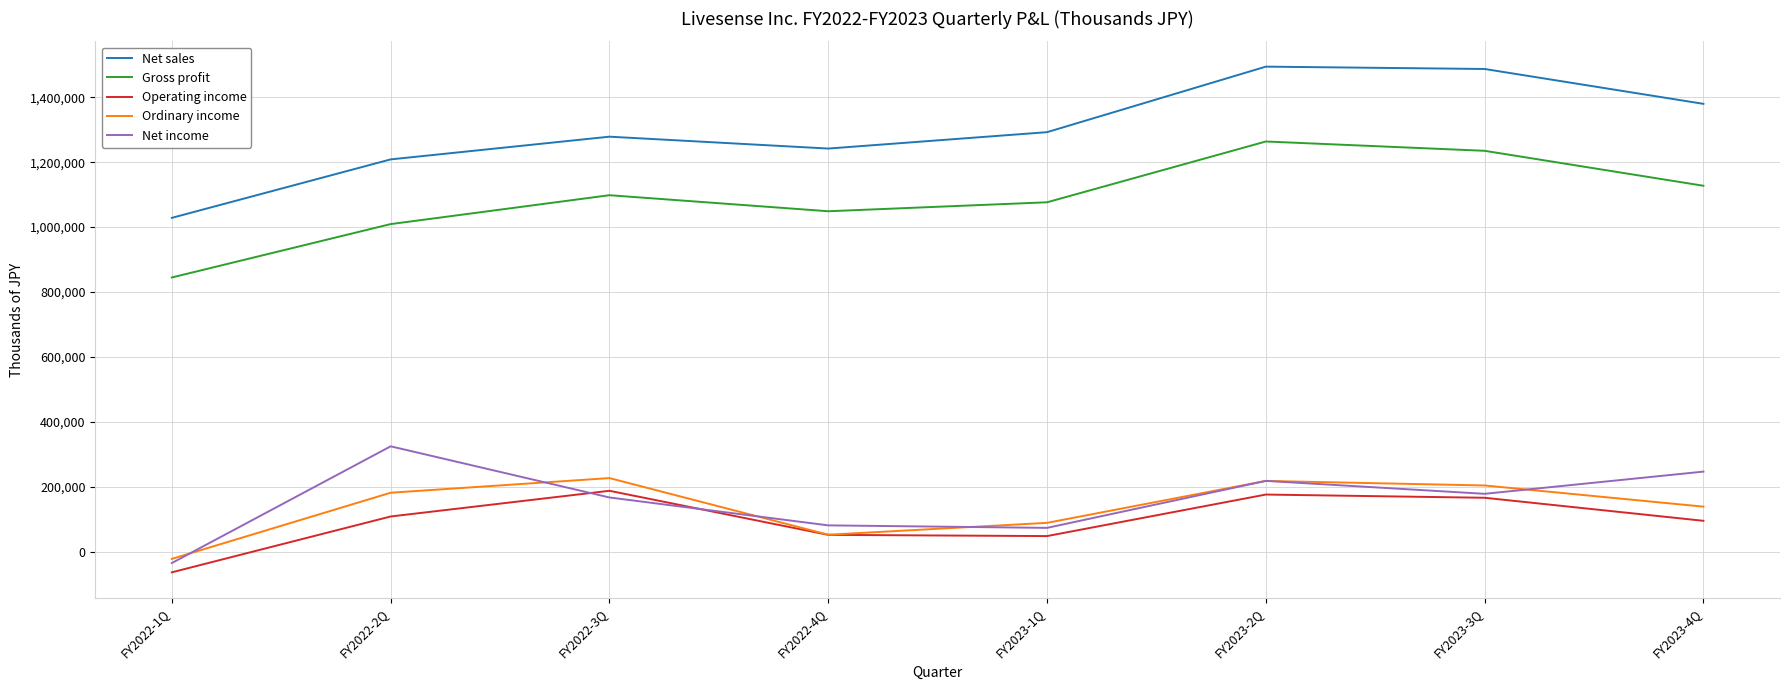

Which category has the lowest value in the Operating income series?

FY2022-1Q